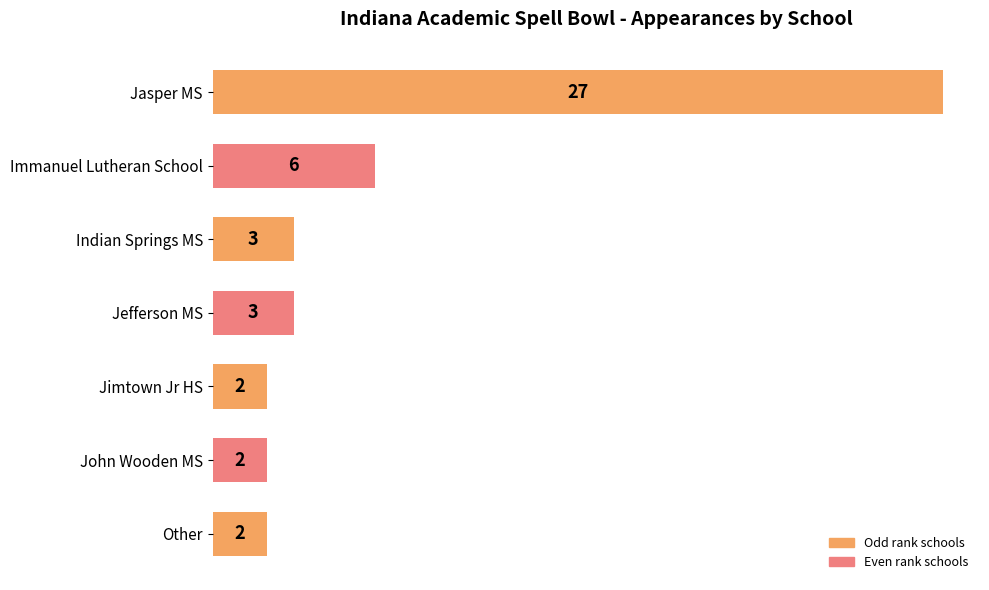

What is the difference between the second highest and minimum values?

4